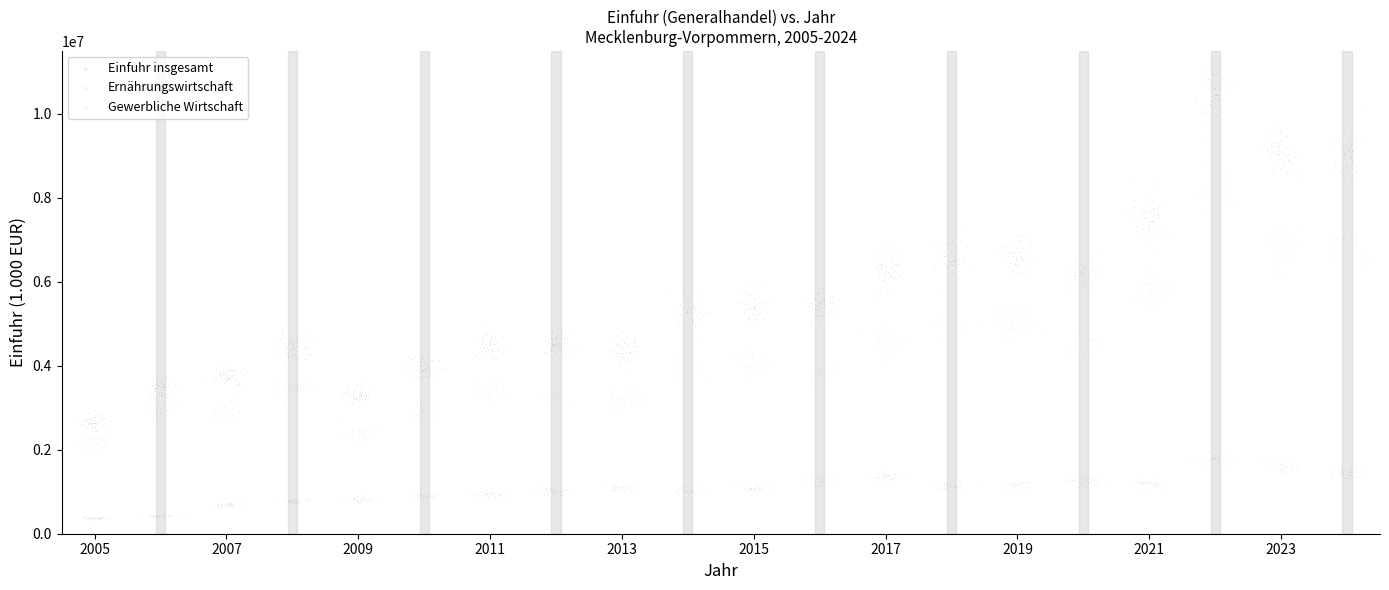

What are all the series names shown in the legend?

Einfuhr insgesamt, Ernährungswirtschaft, Gewerbliche Wirtschaft